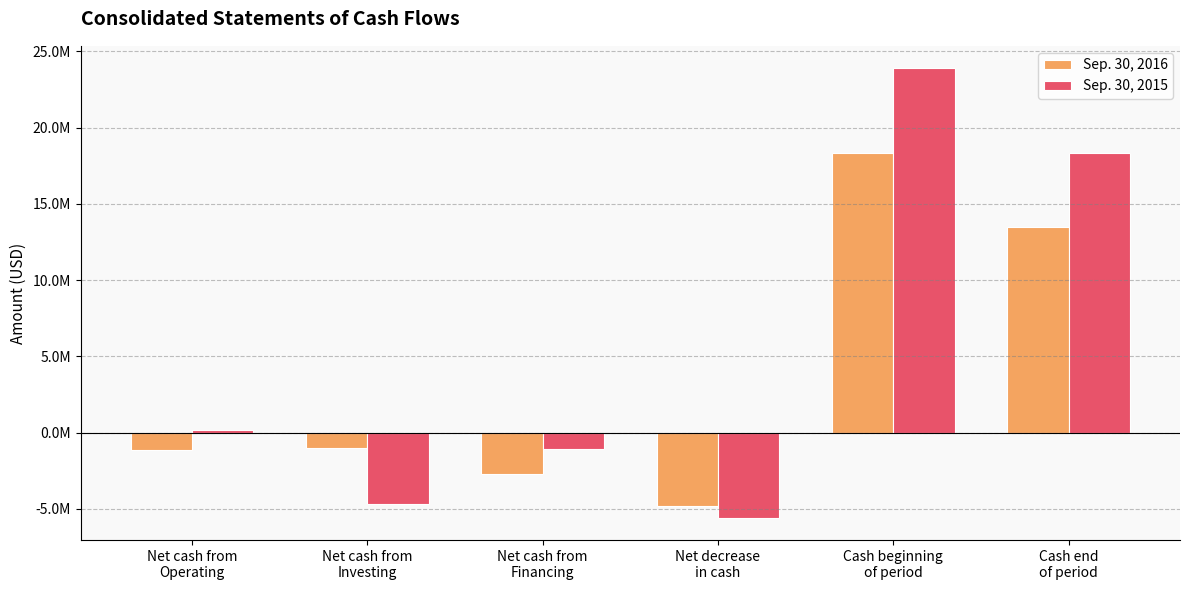

What position from the right is Net cash from
Investing?

5